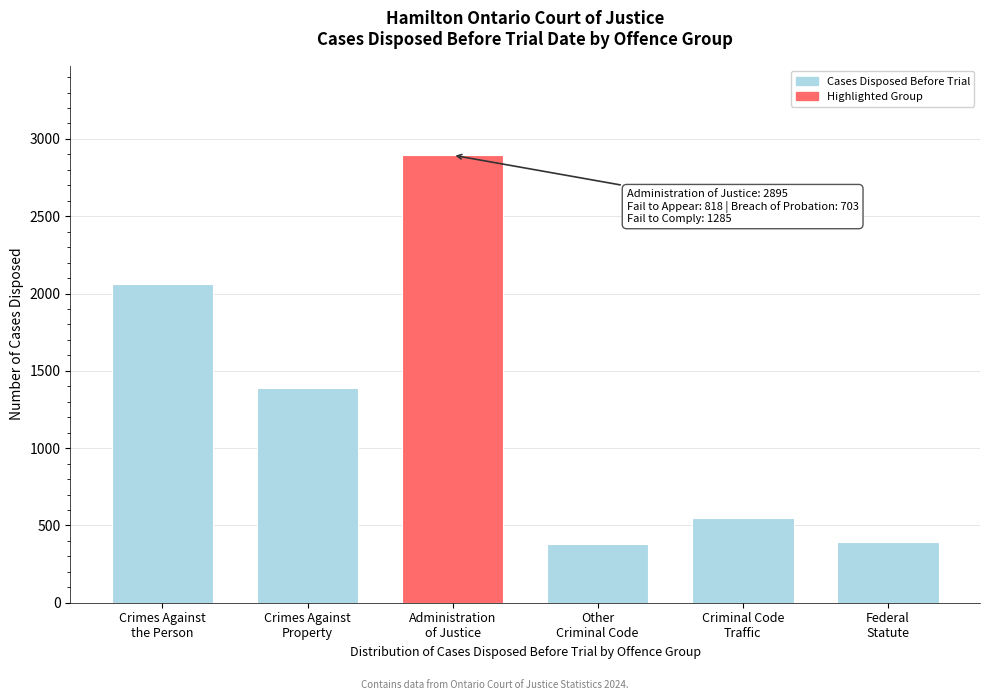

Reading left to right, transcribe all the data shown in this chart.

2061	1386	2895	378	549	393